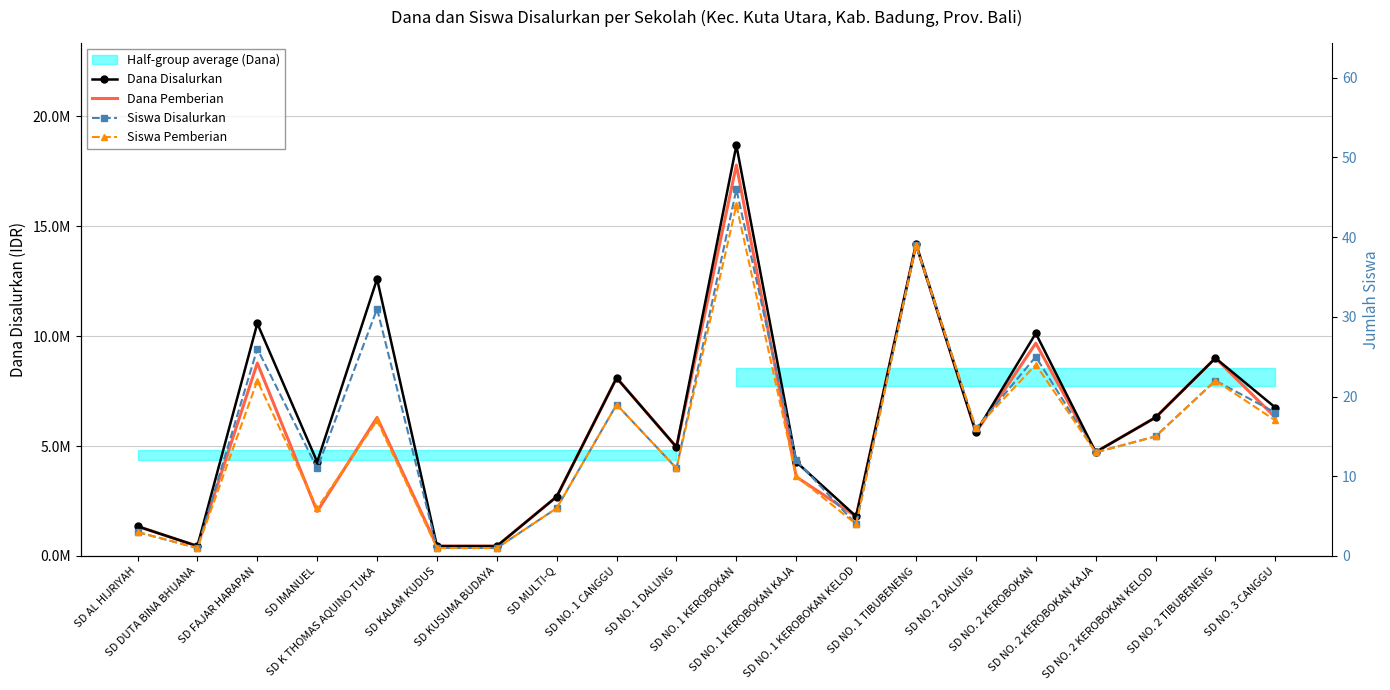

How many lines are shown in the chart?

4